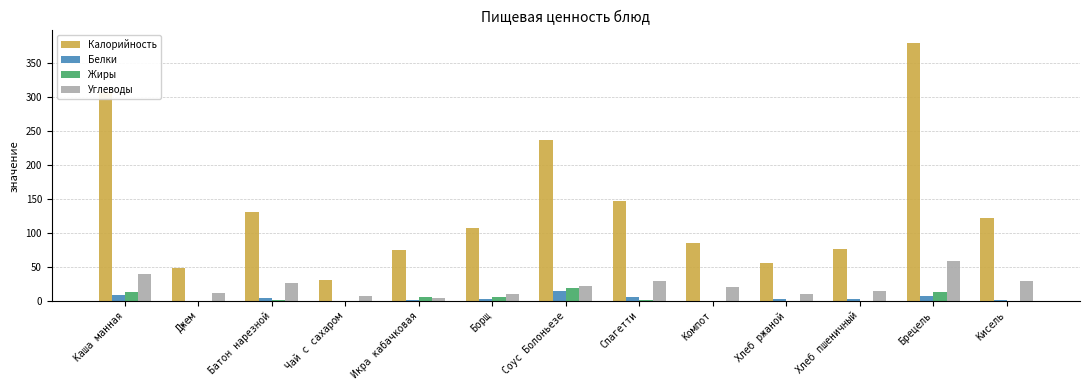

The value of Жиры at Брецель is 13.0. True or false?

True